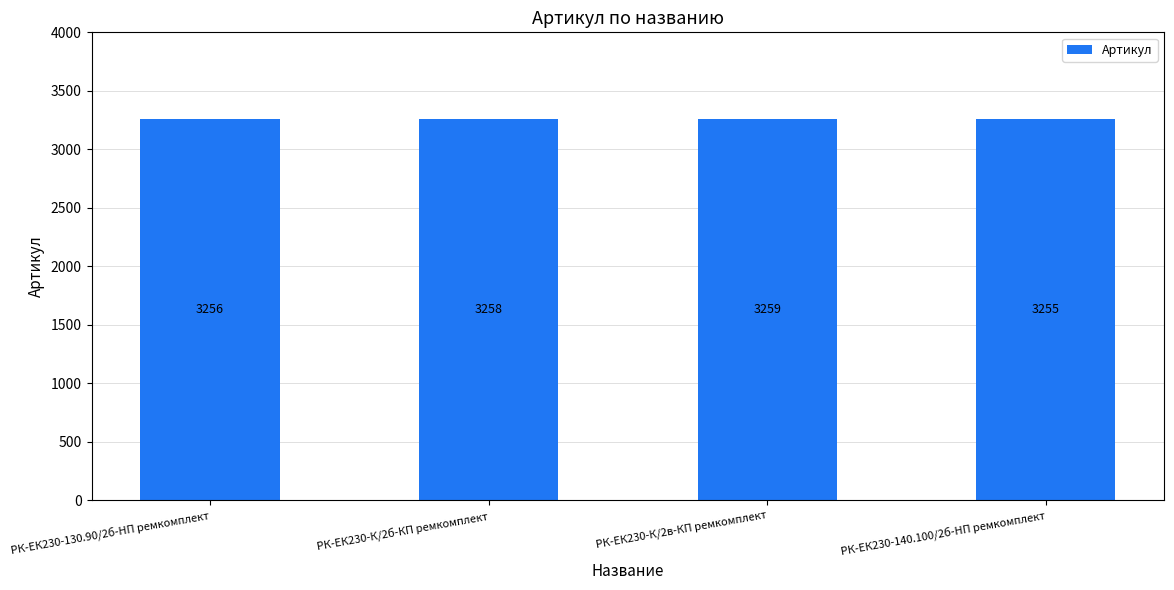

Which category has the lowest value across all series?

РК-ЕК230-140.100/2б-HП ремкомплект